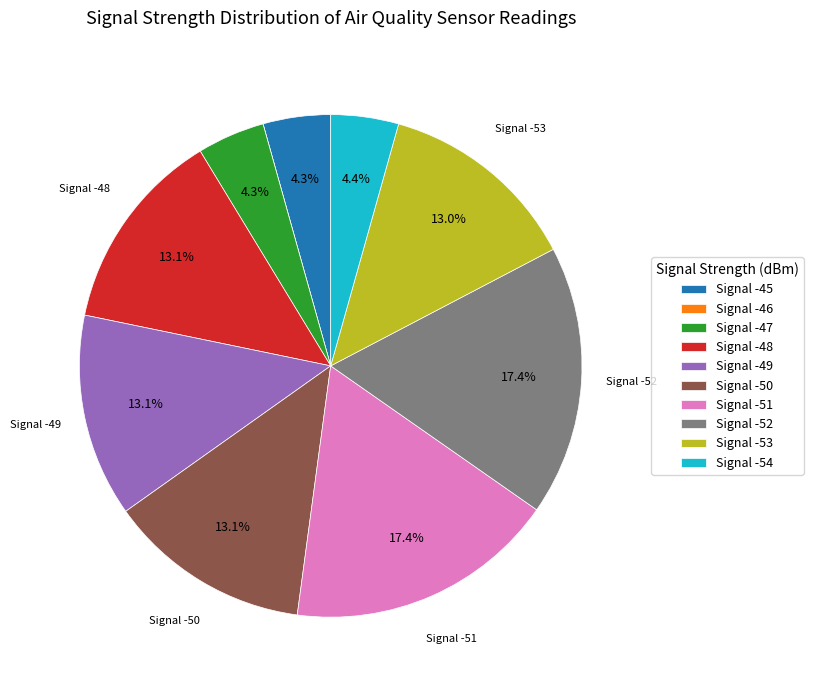

Approximately how many times larger is the value at Signal -51 compared to Signal -47?

4.0